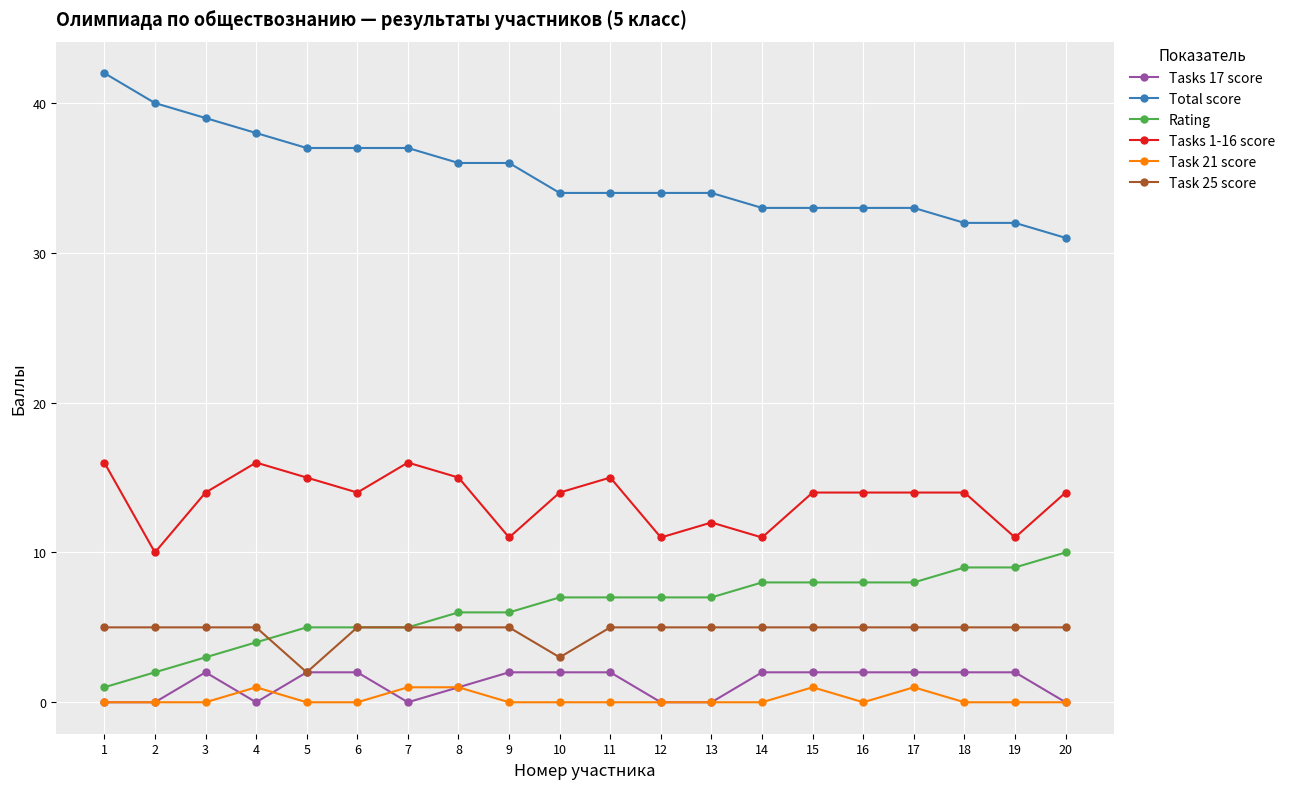

How many categories are shown in the chart?

20